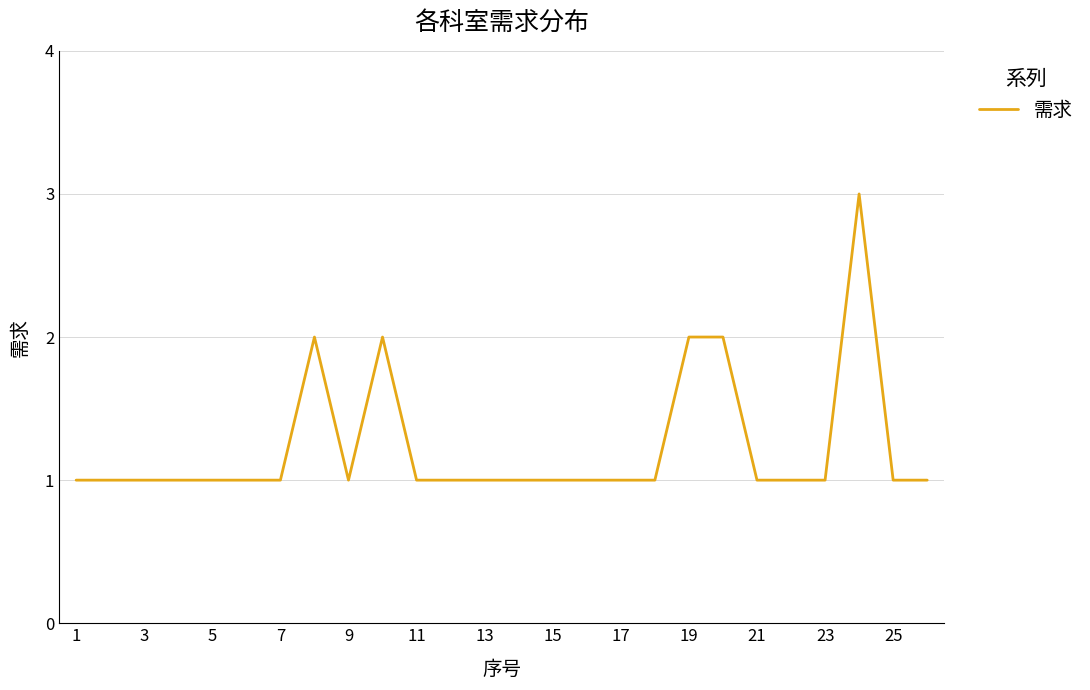

How many lines are shown in the chart?

1